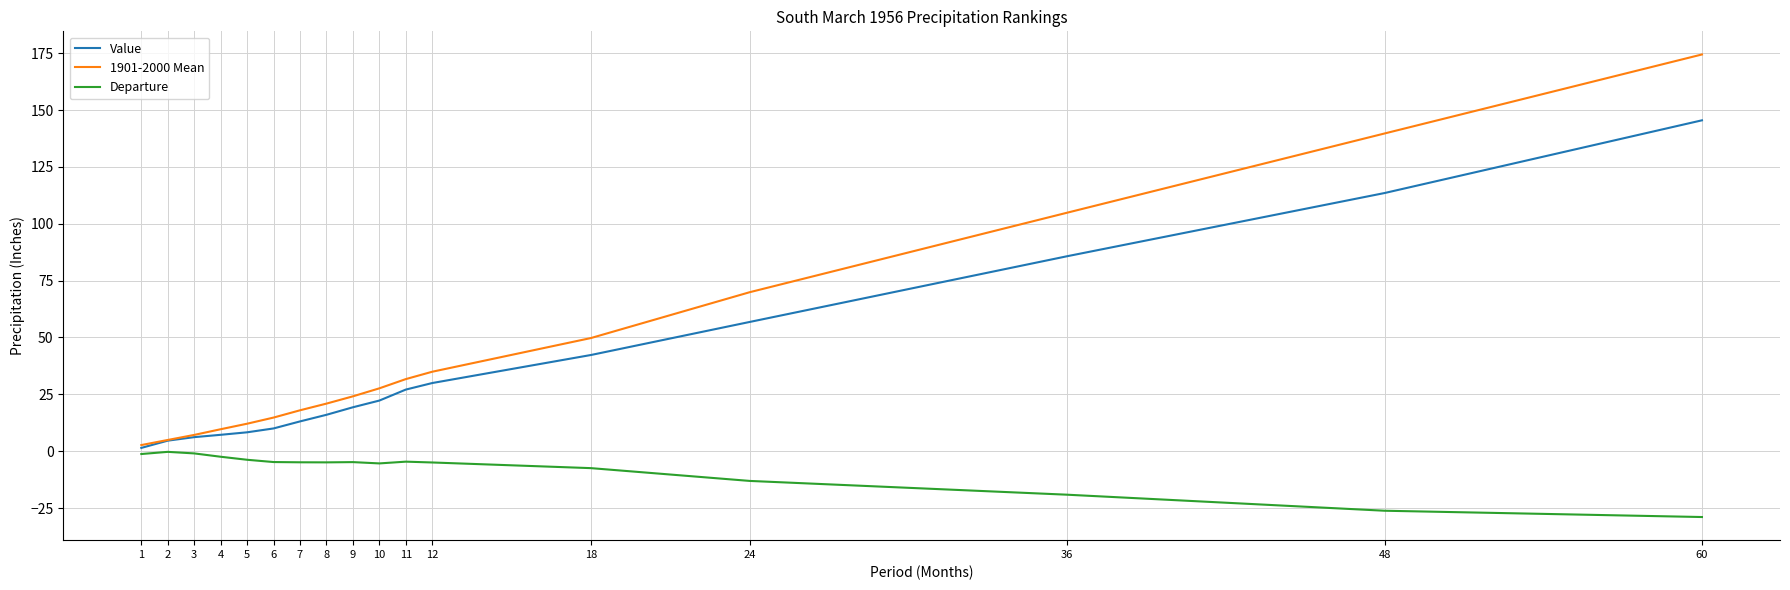

At which label is Value closest to 73?

36